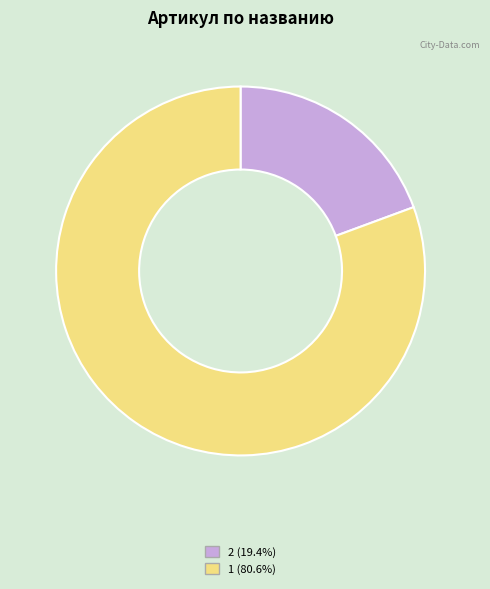

Does any single category account for the majority?

Yes